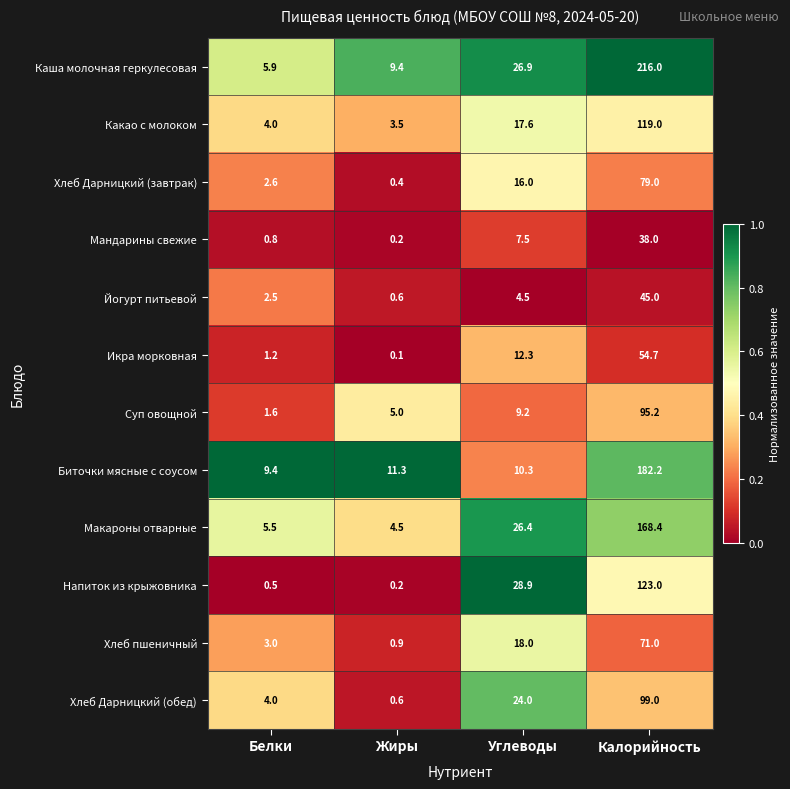

Is it true that Хлеб пшеничный equals 0.9 at Белки?

False